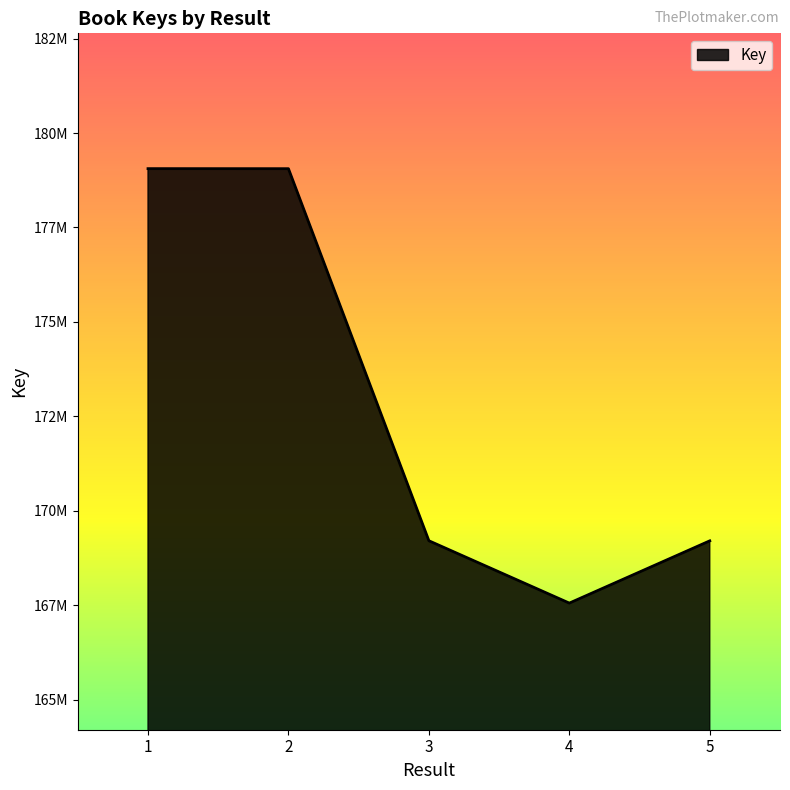

List the labels in order of value, smallest first.

4, 5, 3, 2, 1